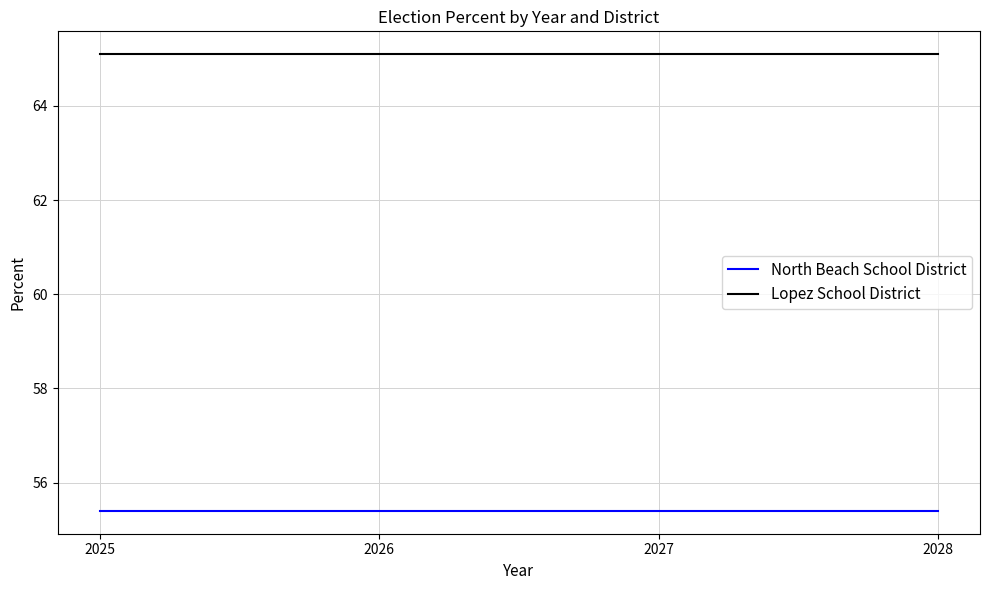

What is the spread (max minus min) of values at 2025?

9.7